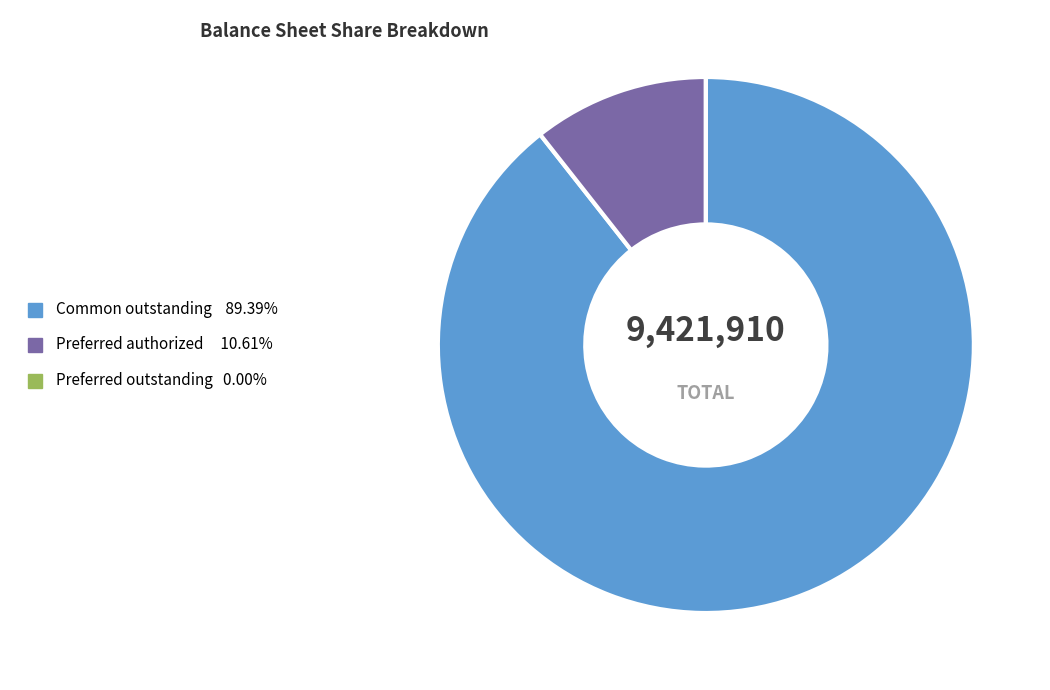

Does any single category account for the majority?

Yes